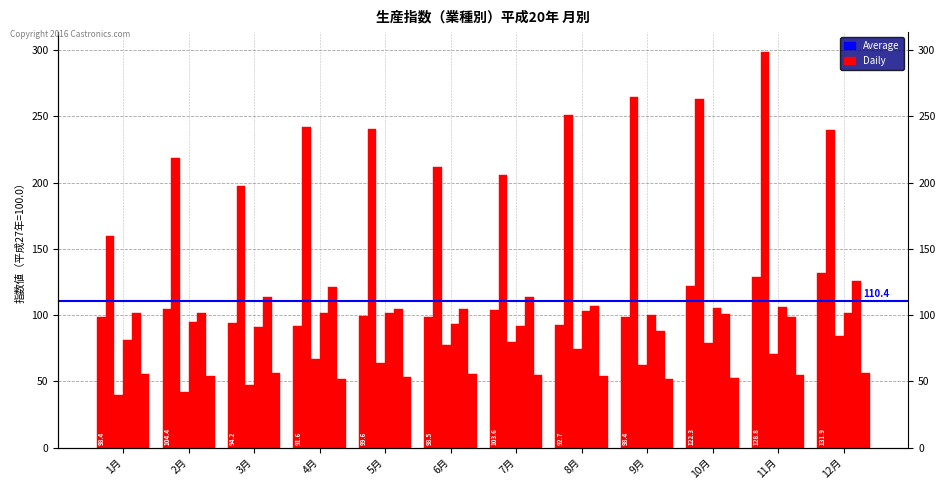

What is the value of the プラスチック製品 bar at the 6th from the left?

77.2